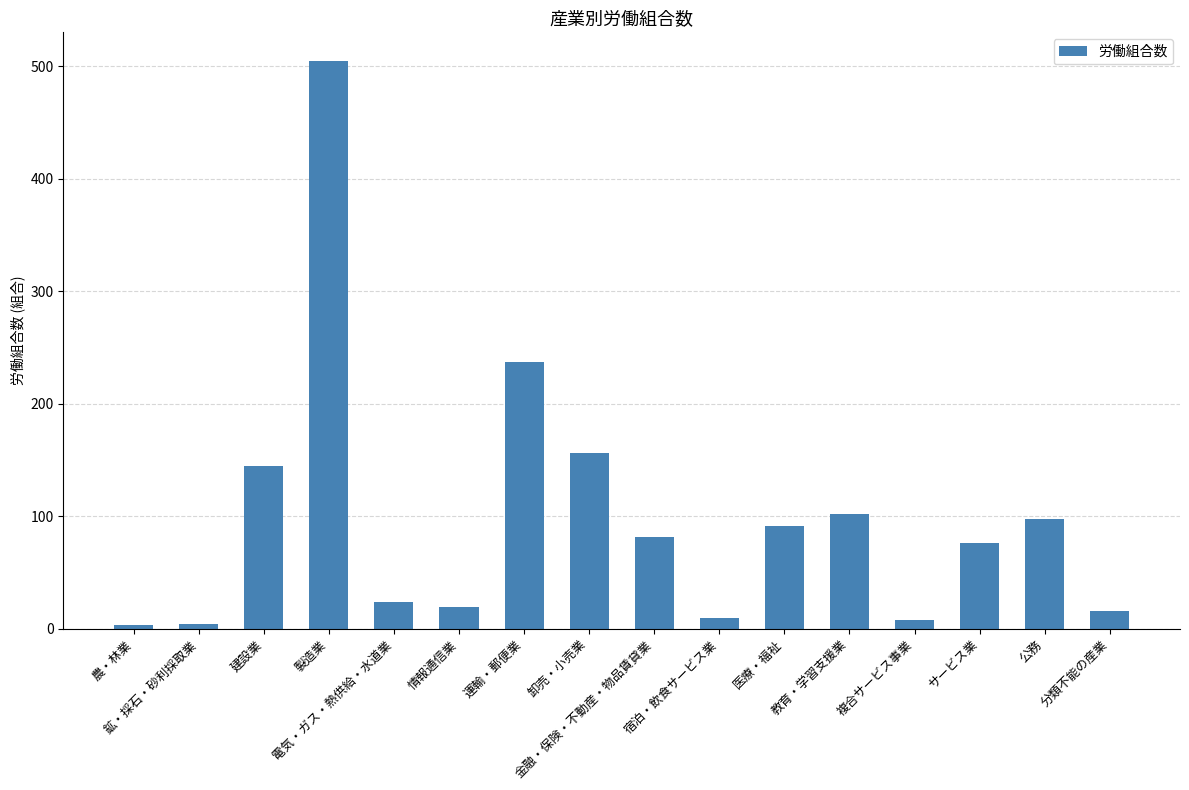

What is the sum of all values?

1576